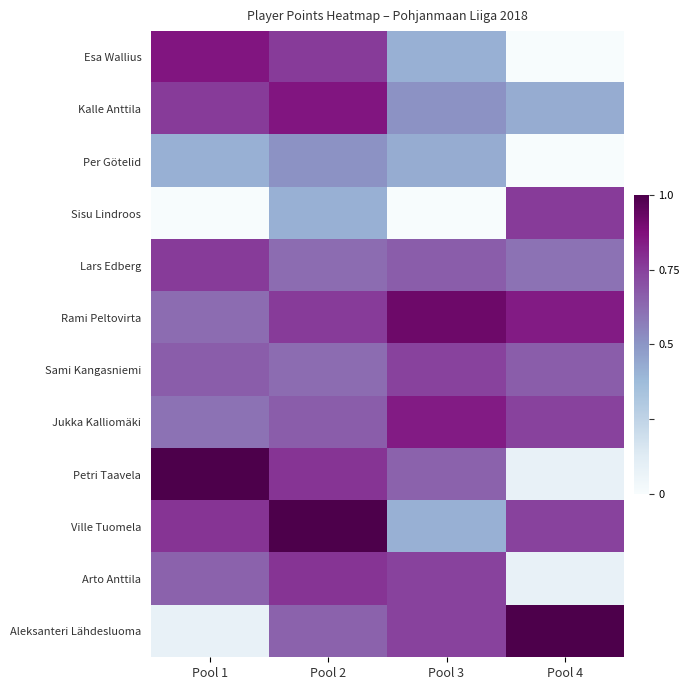

At Pool 1, list the series in order from largest to smallest.

Petri Taavela, Esa Wallius, Ville Tuomela, Kalle Anttila, Lars Edberg, Sami Kangasniemi, Arto Anttila, Rami Peltovirta, Jukka Kalliomäki, Per Götelid, Aleksanteri Lähdesluoma, Sisu Lindroos